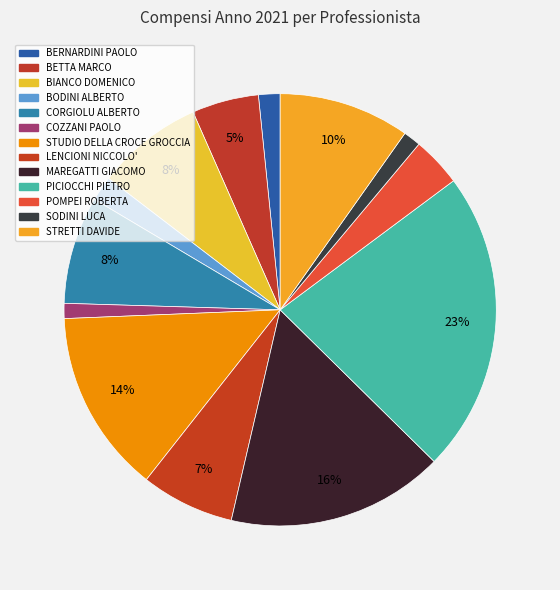

Which category has the biggest portion of the pie?

PICIOCCHI PIETRO